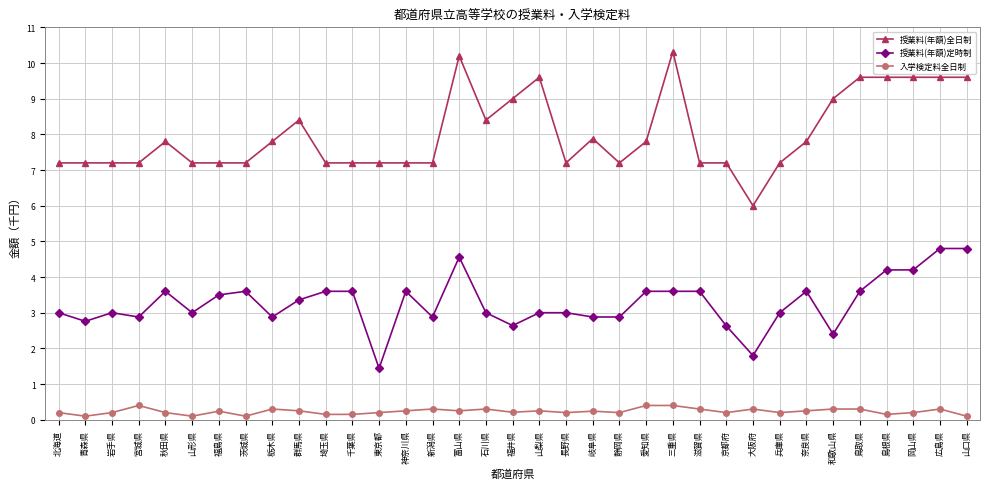

At how many categories does at least one series exceed 5?

35